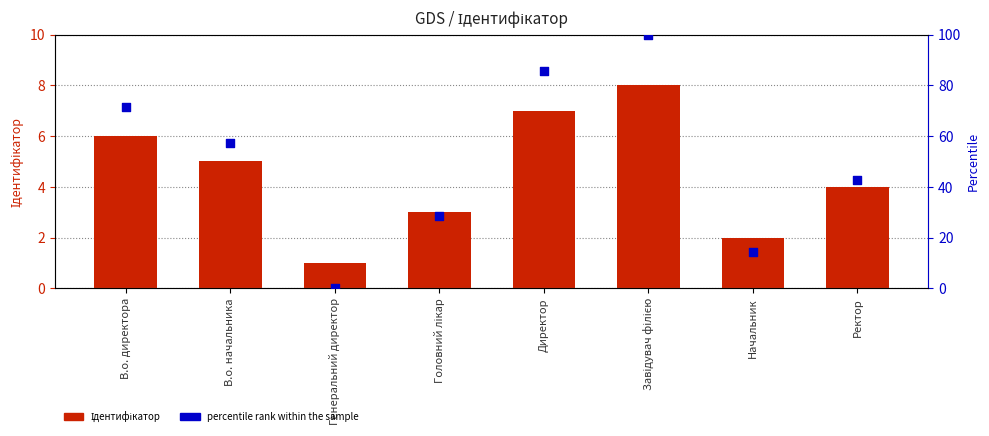

At which category is the sum across all series the highest?

Завідувач філією